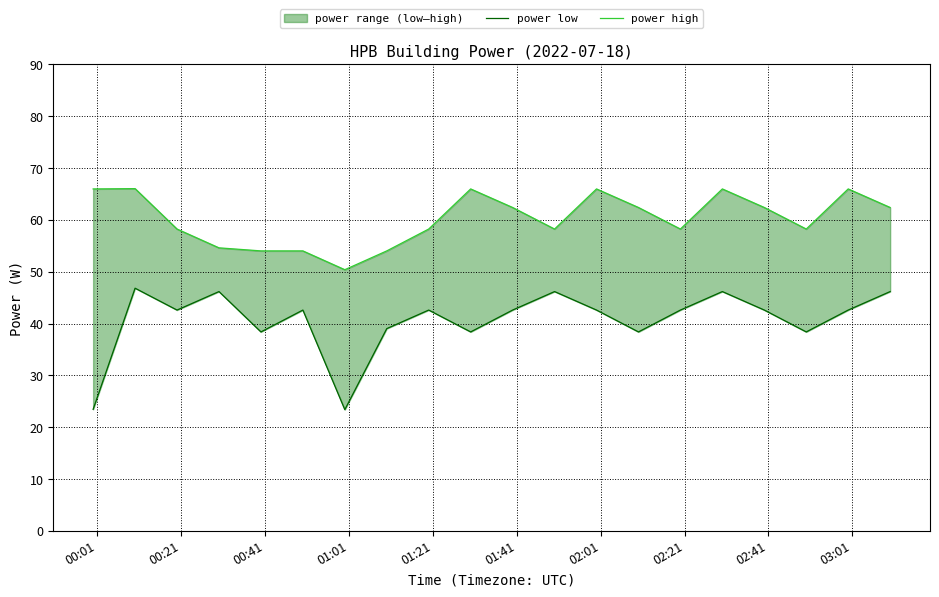

What is the minimum value shown in the chart?

23.4